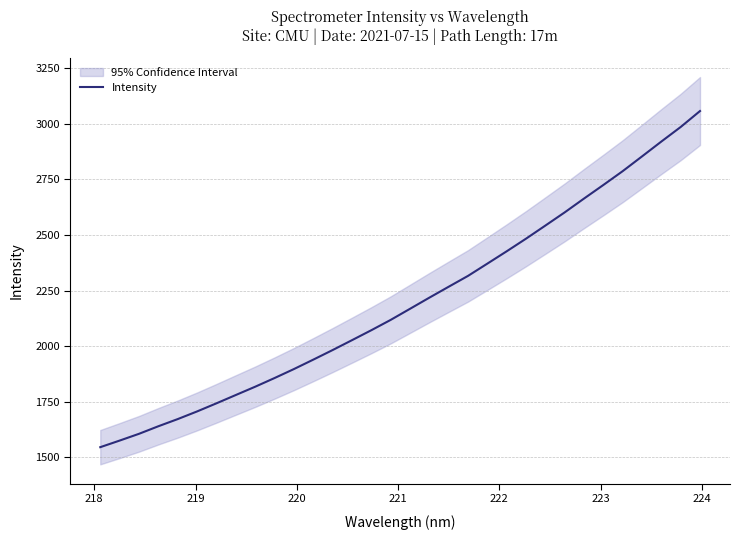

What is the lowest value of the Intensity series?

1545.8